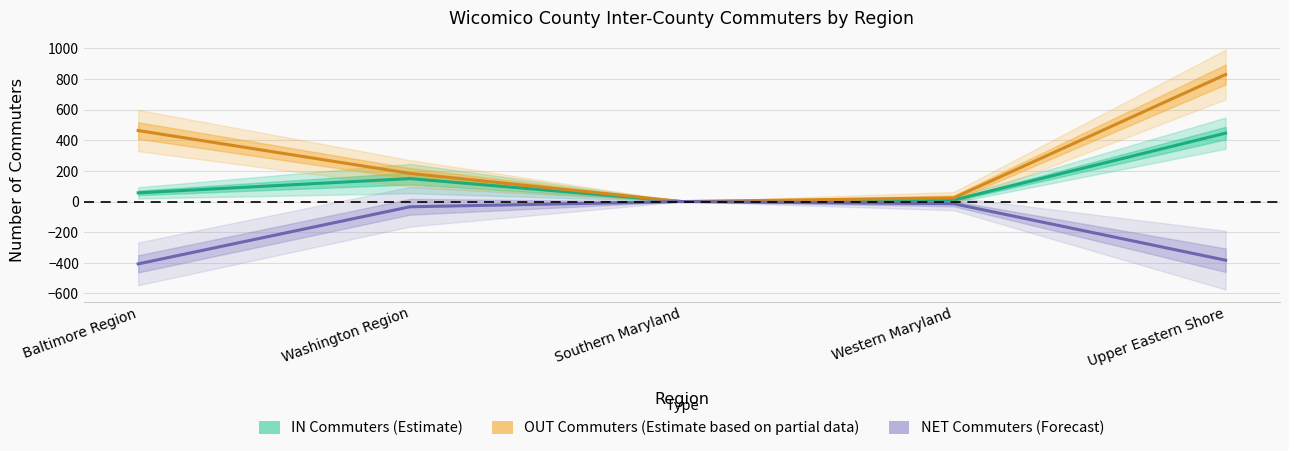

At which label does OUT (ACS 11-15) reach its peak?

Upper Eastern Shore